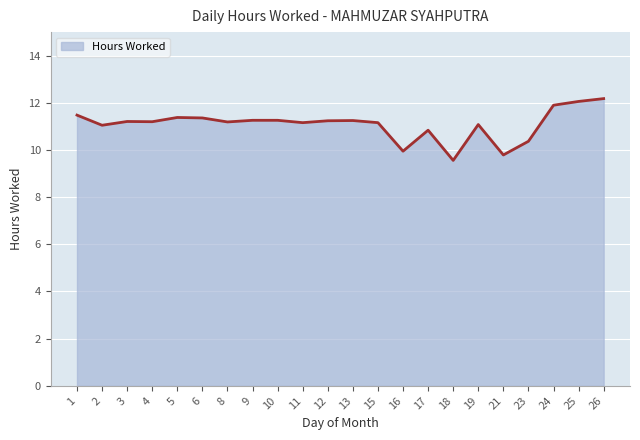

What is the change in value from 2 to 26?

+1.1